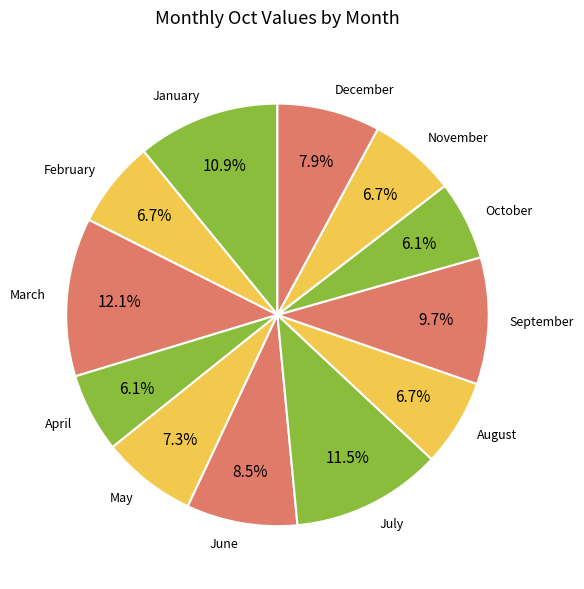

What is the ratio of the value at December to the value at May?

1.1